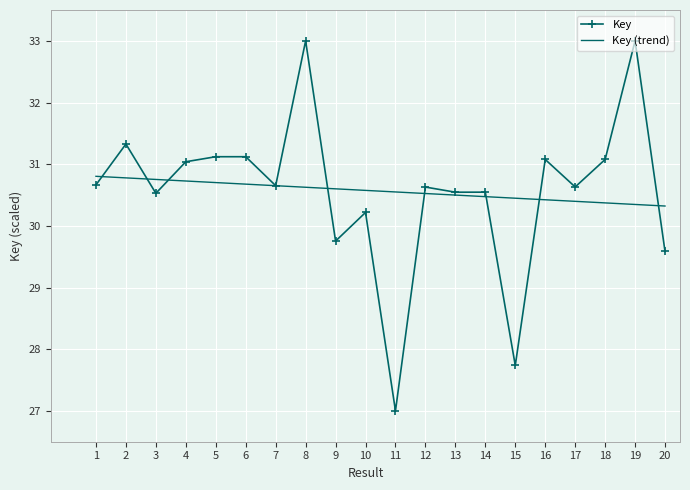

At which category is the sum across all series the highest?

8